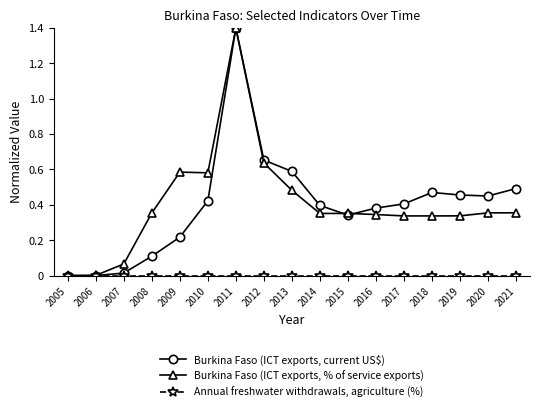

Is it true that Burkina Faso (ICT exports, current US$) equals 0.5 at 2019?

True